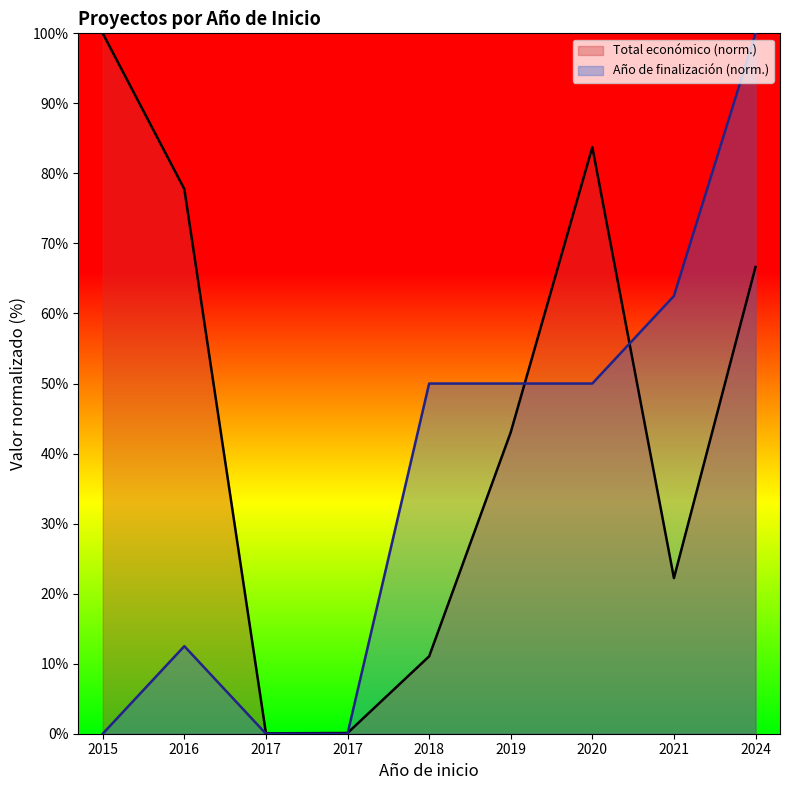

After their last crossing, which series has the higher values: Año de finalización (norm.) or Total económico (norm.)?

Año de finalización (norm.)